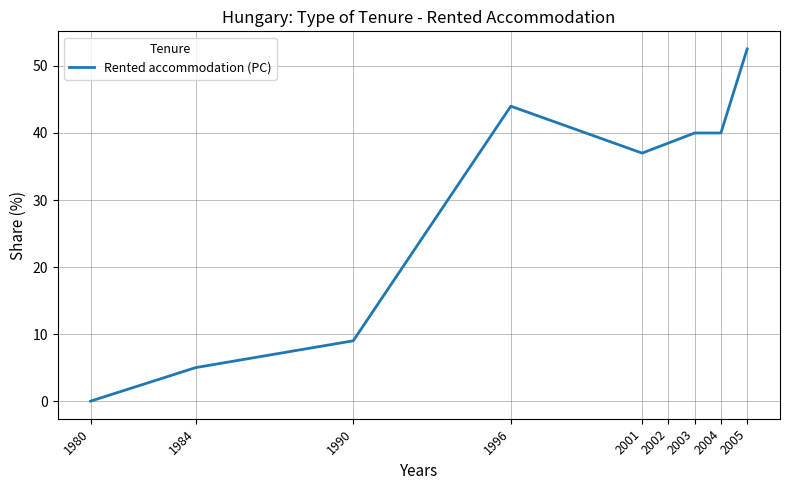

What is the difference between the values at 2004 and 2001?

3.0